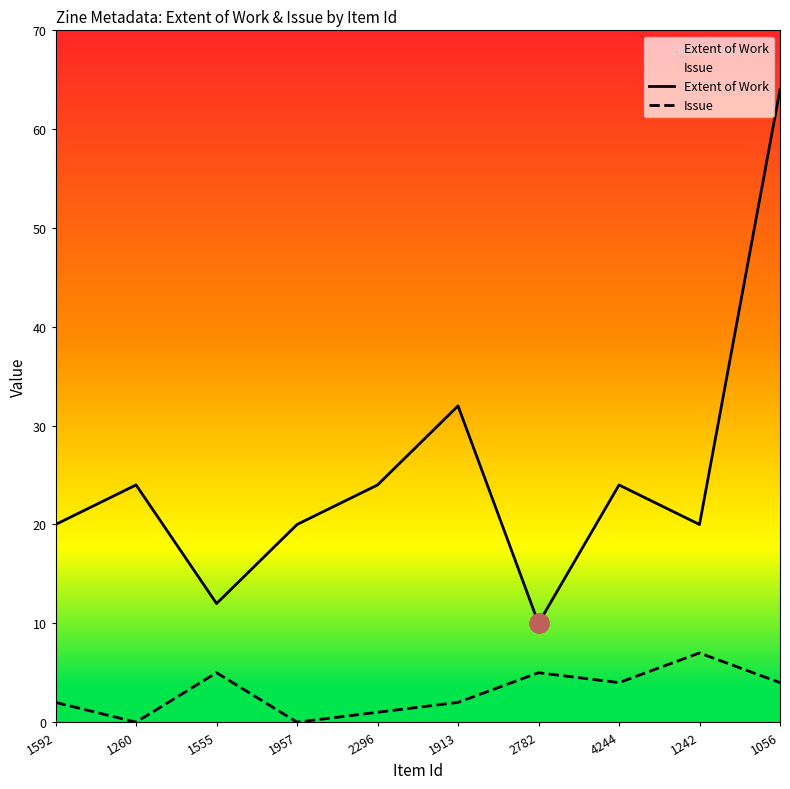

Which series has the largest total across all categories?

Extent of Work